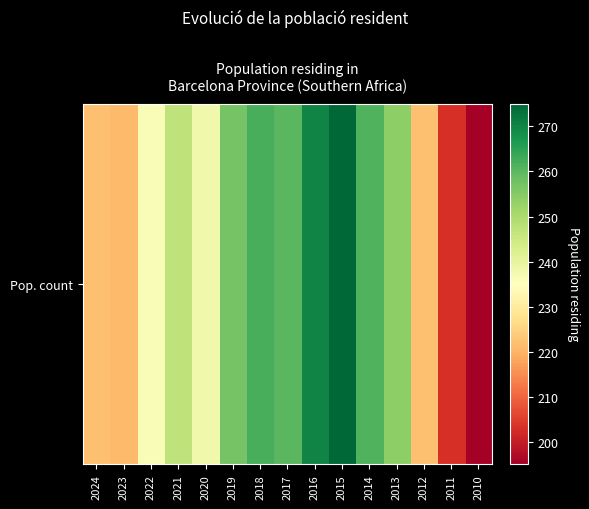

Approximately how many times larger is the value at 2013 compared to 2018?

1.0